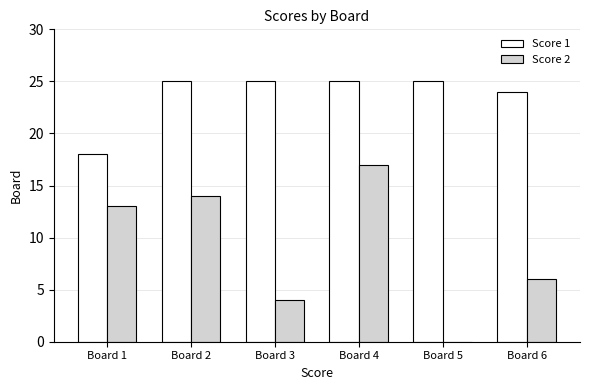

Which series has the largest total across all categories?

Score 1